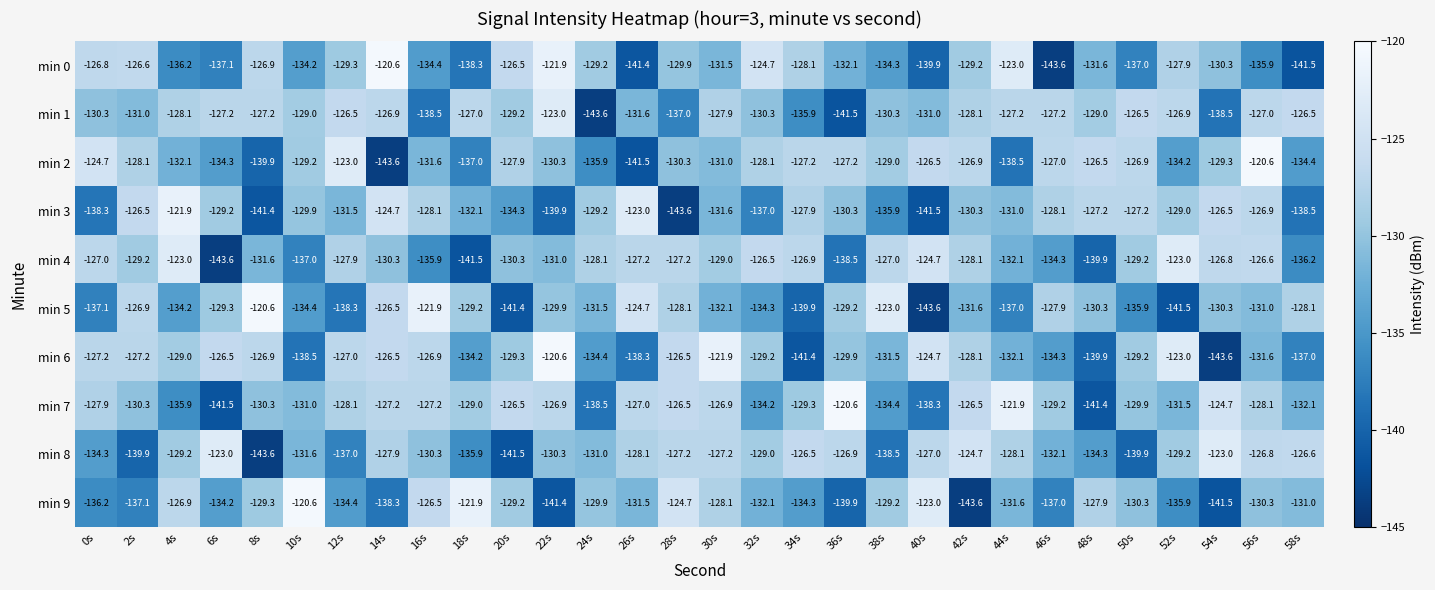

What is the spread (max minus min) of values at 12s?

15.3